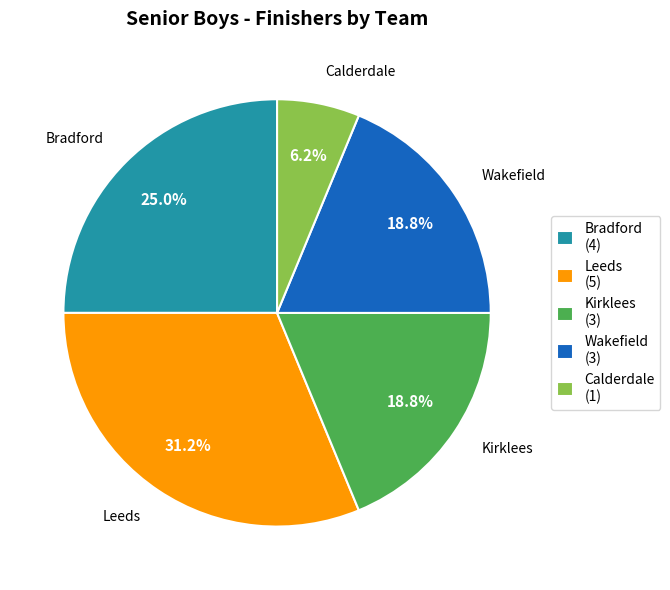

Does any single category account for the majority?

No